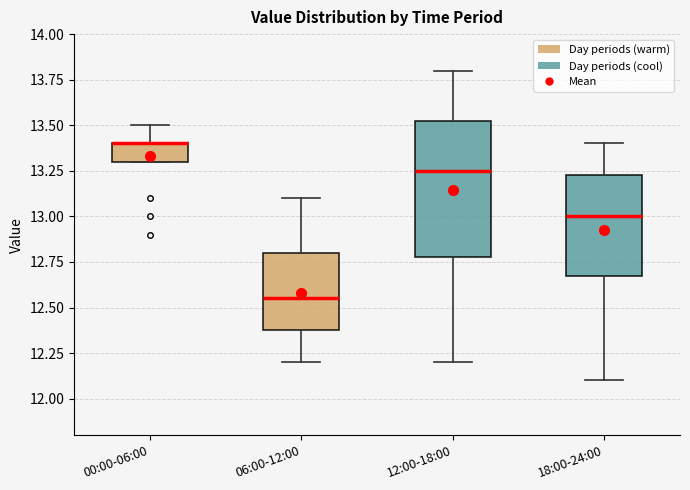

Reading left to right, transcribe this box plot: for each box, give where its median line is, the range the box spans, and where its two whiskers end, as read against the y-axis. The values are not printed on the chart, so give them approximately, as read against the axis.

00:00-06:00: median 13.40 (drawn on the box's upper edge), box 13.30 to 13.40, whiskers 13.30 to 13.50
06:00-12:00: median 12.55, box 12.40 to 12.80, whiskers 12.20 to 13.10
12:00-18:00: median 13.25, box 12.80 to 13.55, whiskers 12.20 to 13.80
18:00-24:00: median 13.00, box 12.70 to 13.25, whiskers 12.10 to 13.40